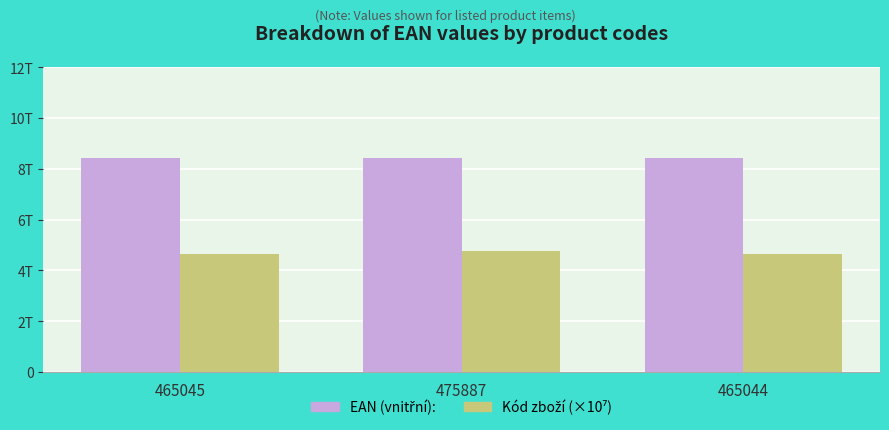

Are the bars grouped side by side (vs. stacked)?

Yes